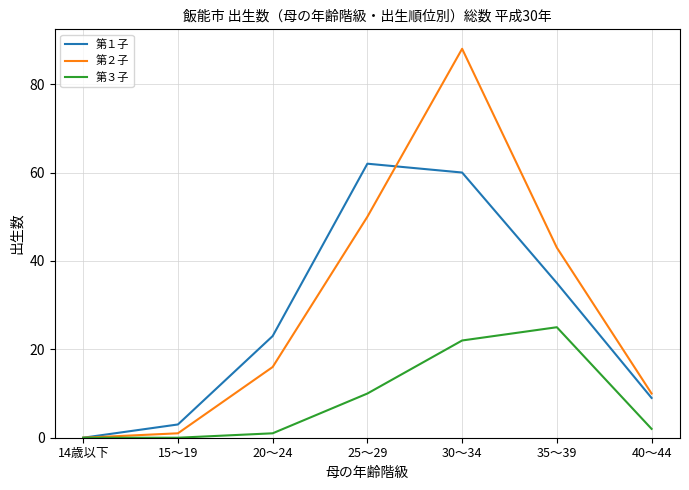

The 第１子 series shows 9 at 40～44. True or false?

True